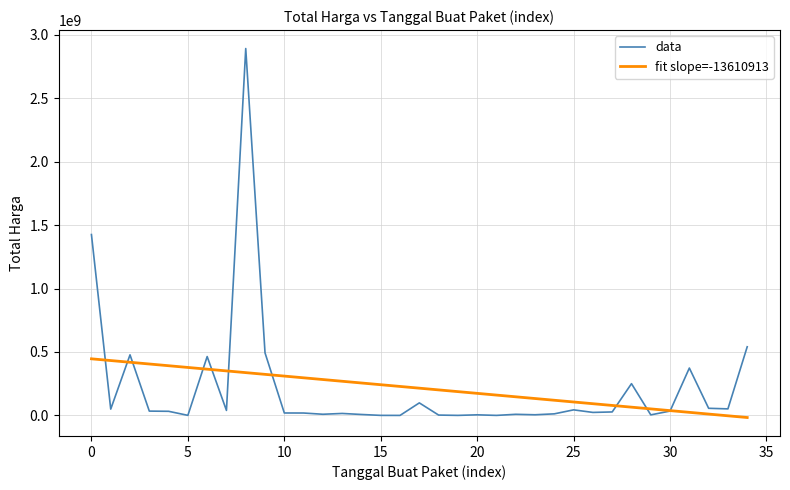

What is the highest value of the fit slope=-13610913 series?

446199716.2